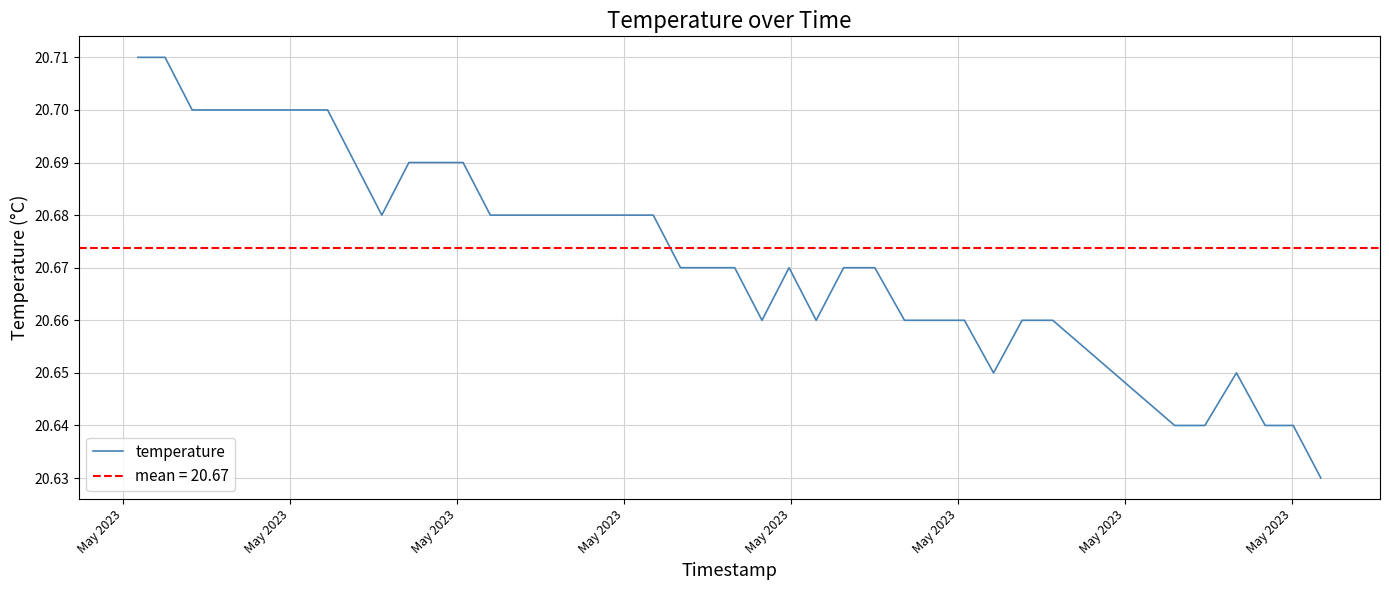

What is the smallest value displayed?

20.6